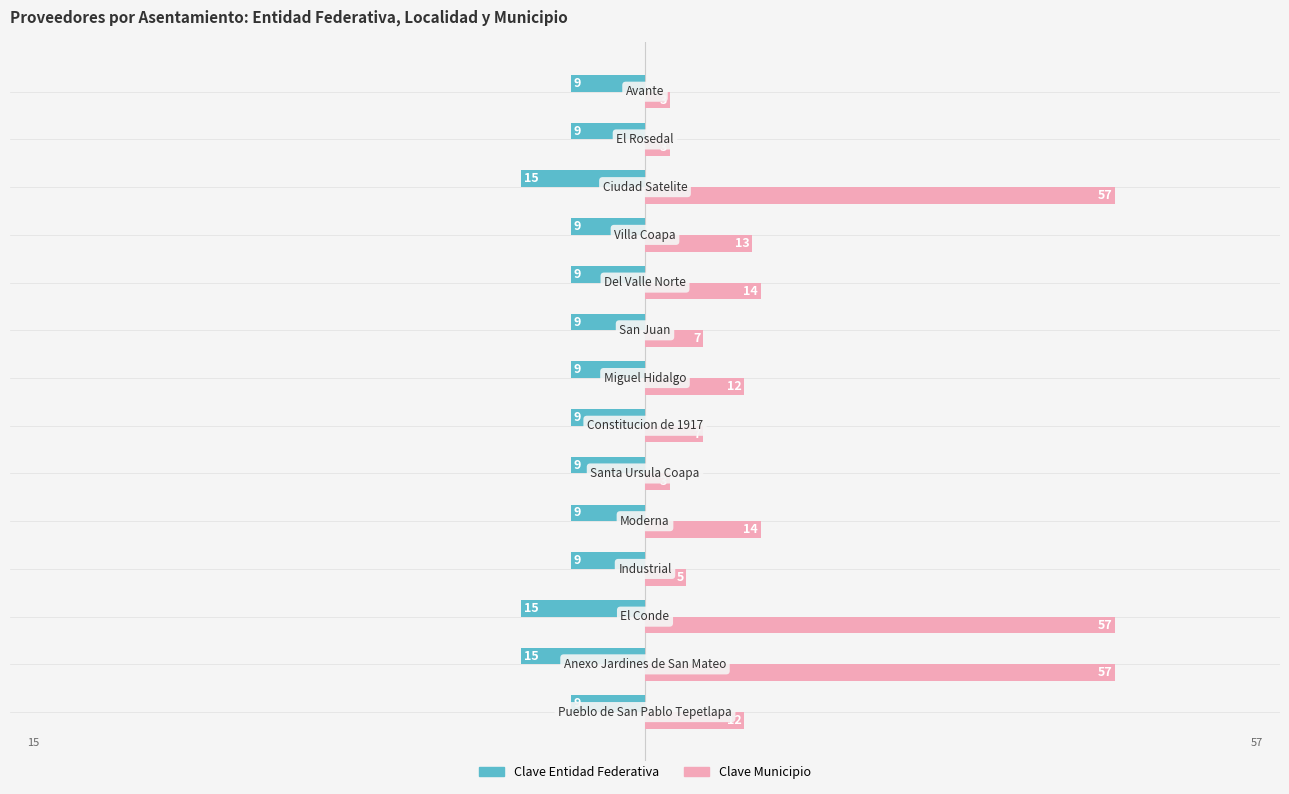

Which series has the largest total across all categories?

Clave Municipio